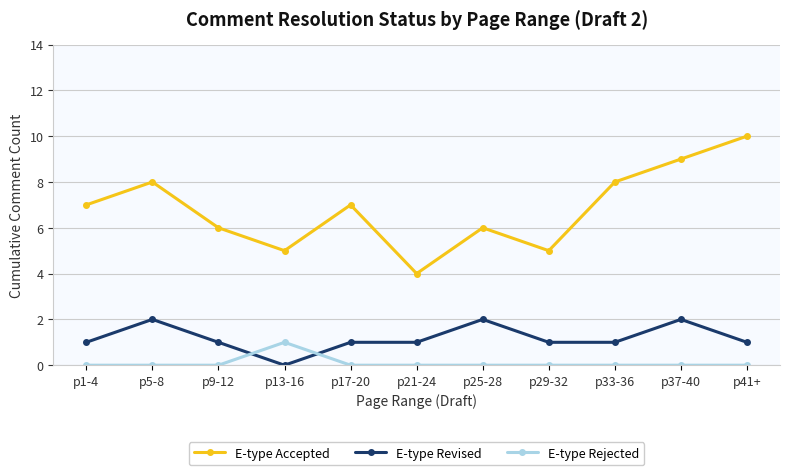

What is the label of the 11th point from the right?

p1-4